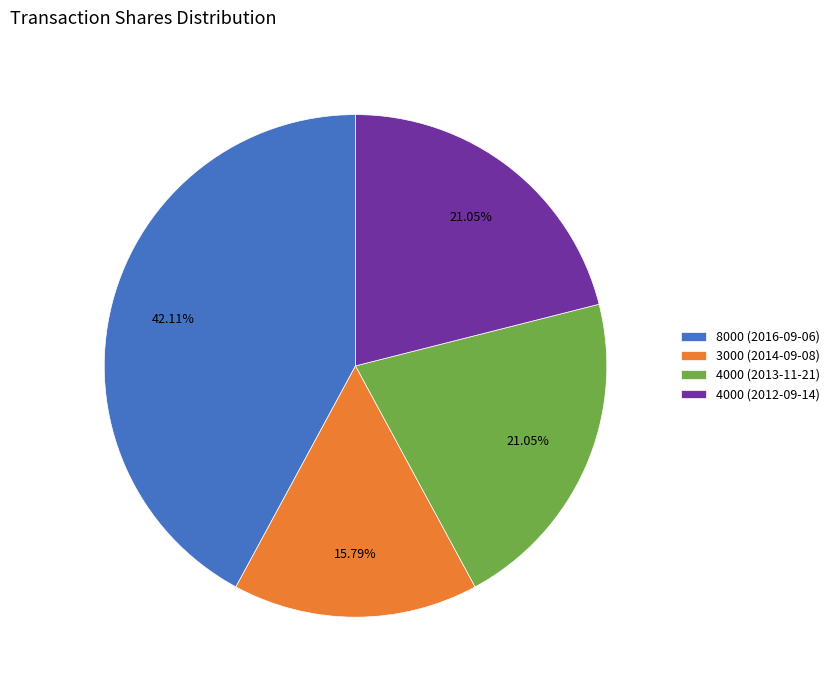

Which has a higher value, 8000 (2016-09-06) or 3000 (2014-09-08)?

8000 (2016-09-06)